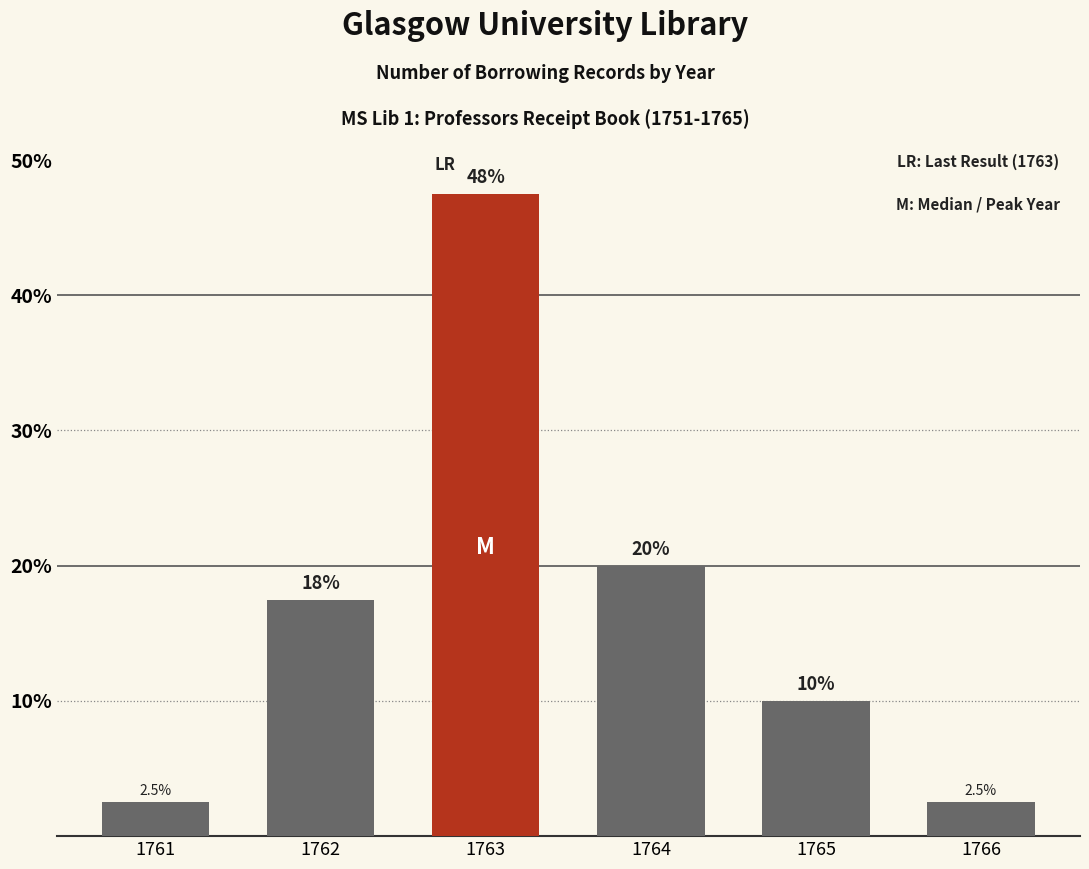

Reading left to right, extract all data points from this chart.

2.5	17.5	47.5	20.0	10.0	2.5